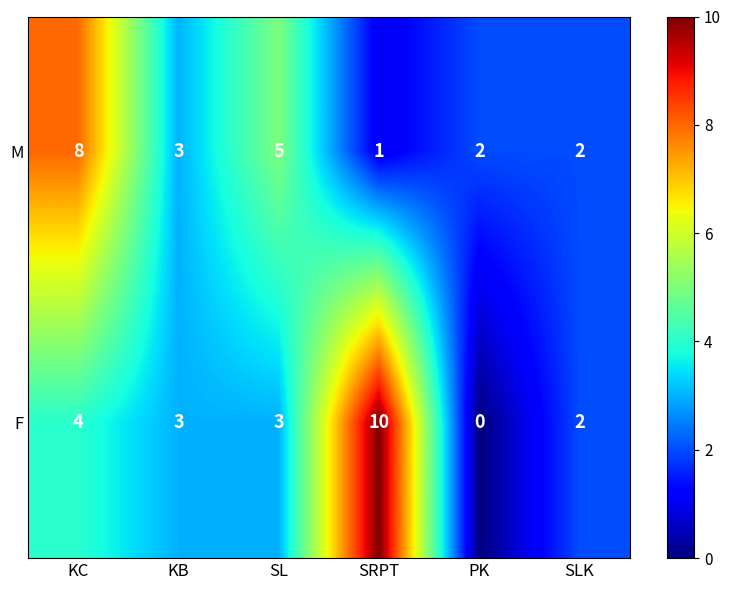

Which label corresponds to the largest value in the chart?

SRPT